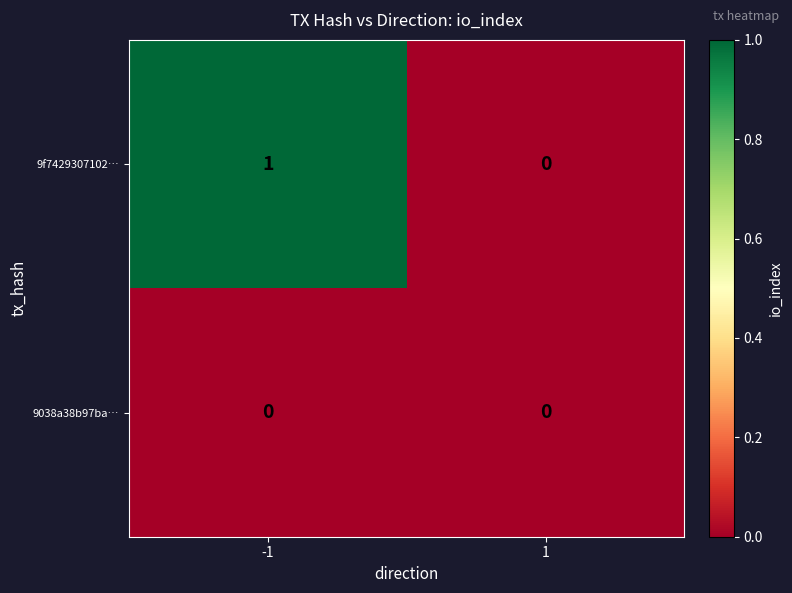

Reading right to left, what are all the values shown in this chart?

9f7429307102…: 1=0	-1=1
9038a38b97ba…: 1=0	-1=0